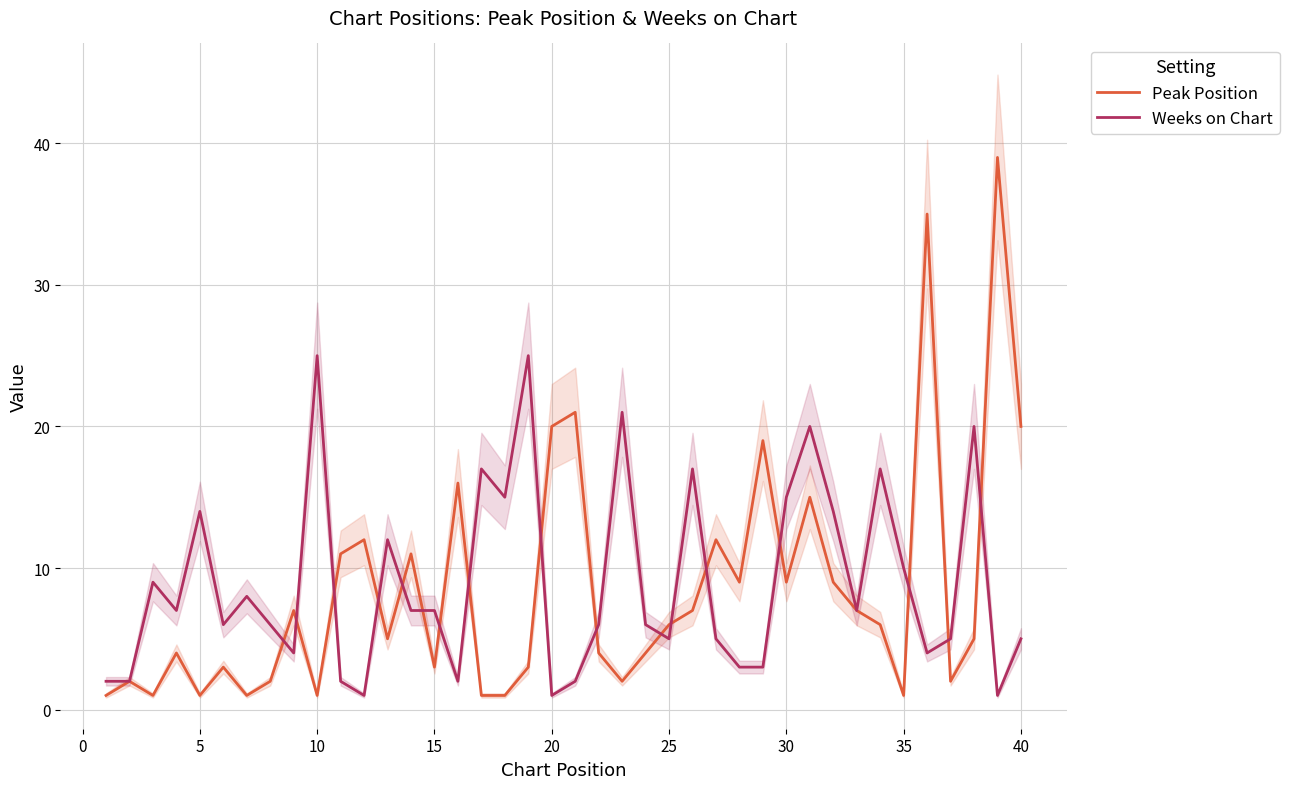

The Peak Position series shows 4 at 21. True or false?

True